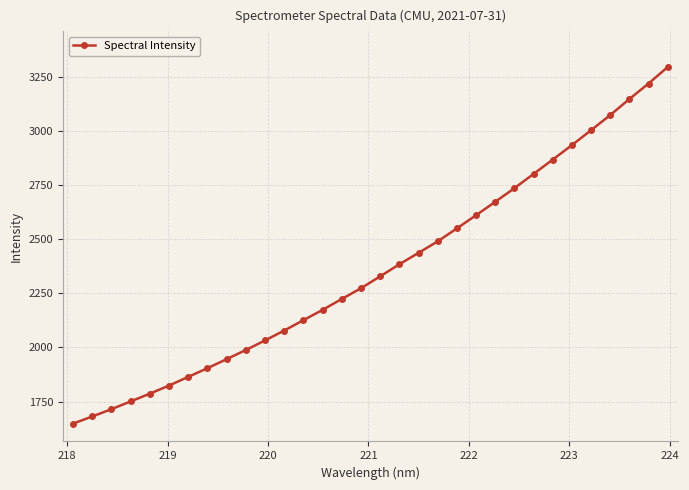

What is the smallest value displayed?

1648.6